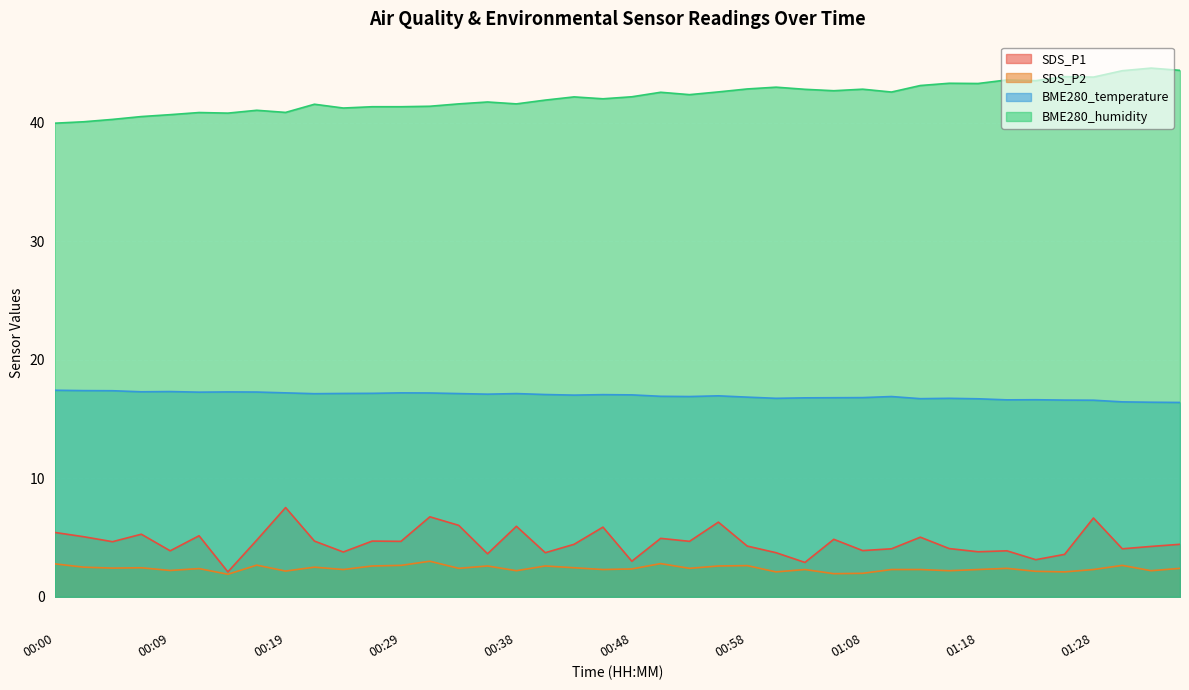

What position from the left is 01:13?

31